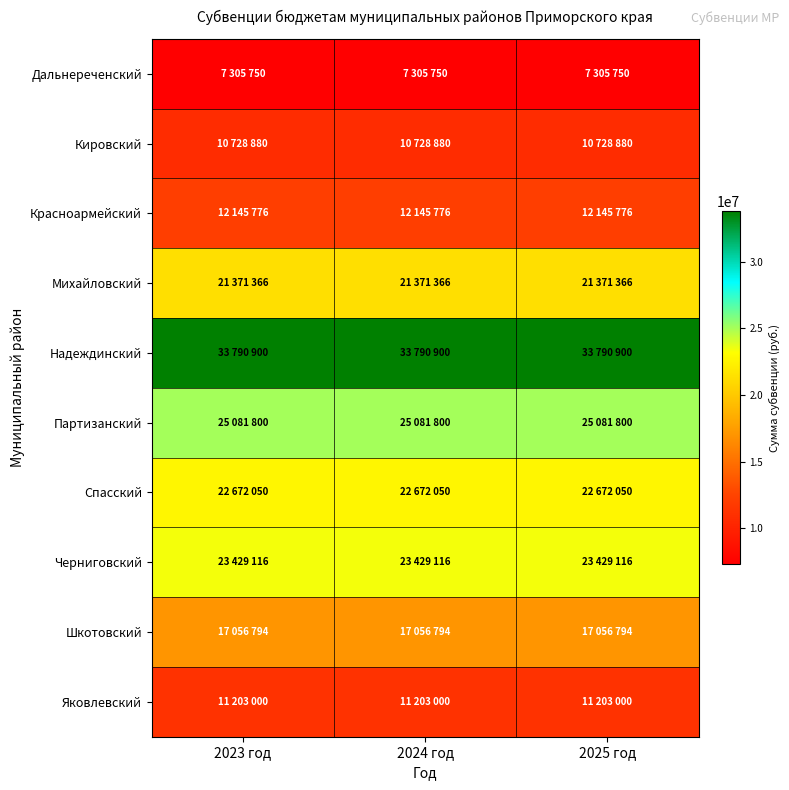

Reading left to right, list all the values displayed in this chart.

Дальнереченский: 2023 год=7305750	2024 год=7305750	2025 год=7305750
Кировский: 2023 год=10728880	2024 год=10728880	2025 год=10728880
Красноармейский: 2023 год=12145776	2024 год=12145776	2025 год=12145776
Михайловский: 2023 год=21371366	2024 год=21371366	2025 год=21371366
Надеждинский: 2023 год=33790900	2024 год=33790900	2025 год=33790900
Партизанский: 2023 год=25081800	2024 год=25081800	2025 год=25081800
Спасский: 2023 год=22672050	2024 год=22672050	2025 год=22672050
Черниговский: 2023 год=23429116	2024 год=23429116	2025 год=23429116
Шкотовский: 2023 год=17056794	2024 год=17056794	2025 год=17056794
Яковлевский: 2023 год=11203000	2024 год=11203000	2025 год=11203000